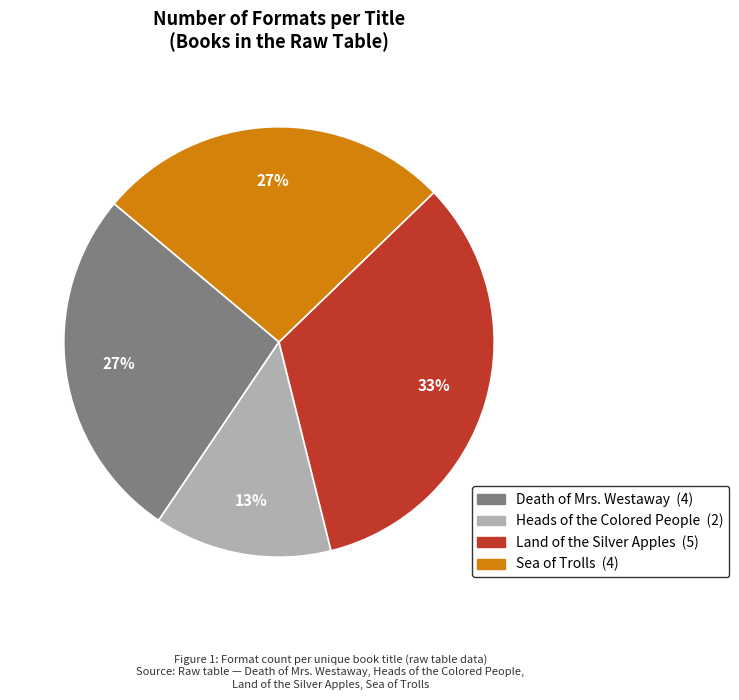

Between Sea of Trolls and Land of the Silver Apples, which is larger?

Land of the Silver Apples